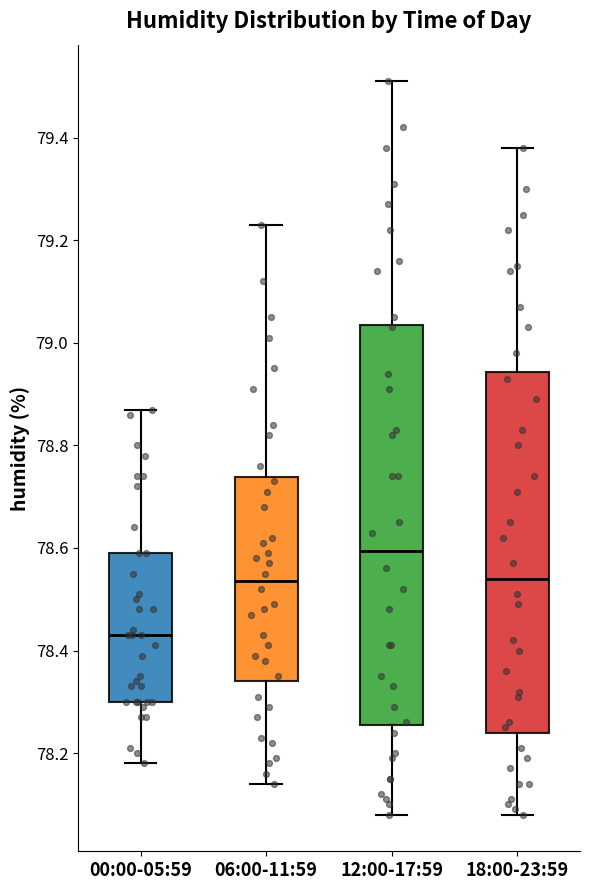

Reading left to right, read every box against the y-axis: the position of its median line, the range the box covers, and the ends of its whiskers. The values are not printed on the chart, so give them approximately, as read against the axis.

00:00-05:59: median 78.44, box 78.30 to 78.60, whiskers 78.18 to 78.88
06:00-11:59: median 78.54, box 78.34 to 78.74, whiskers 78.14 to 79.24
12:00-17:59: median 78.60, box 78.26 to 79.04, whiskers 78.08 to 79.52
18:00-23:59: median 78.54, box 78.24 to 78.94, whiskers 78.08 to 79.38